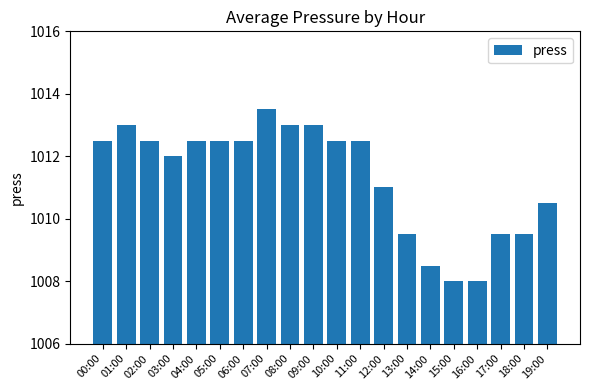

The chart shows a value of 221.4 at 18:00. True or false?

False